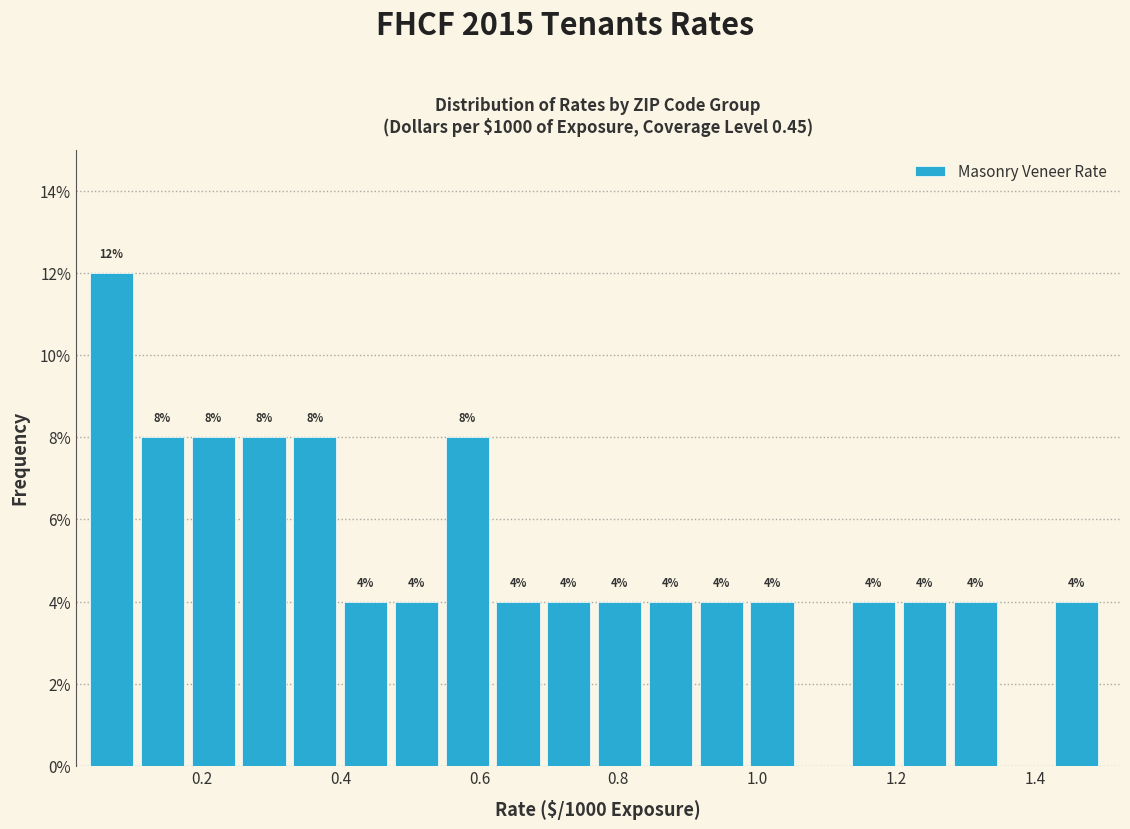

Read against the x-axis, roughly where is the centre of the tallest bar?

0.08